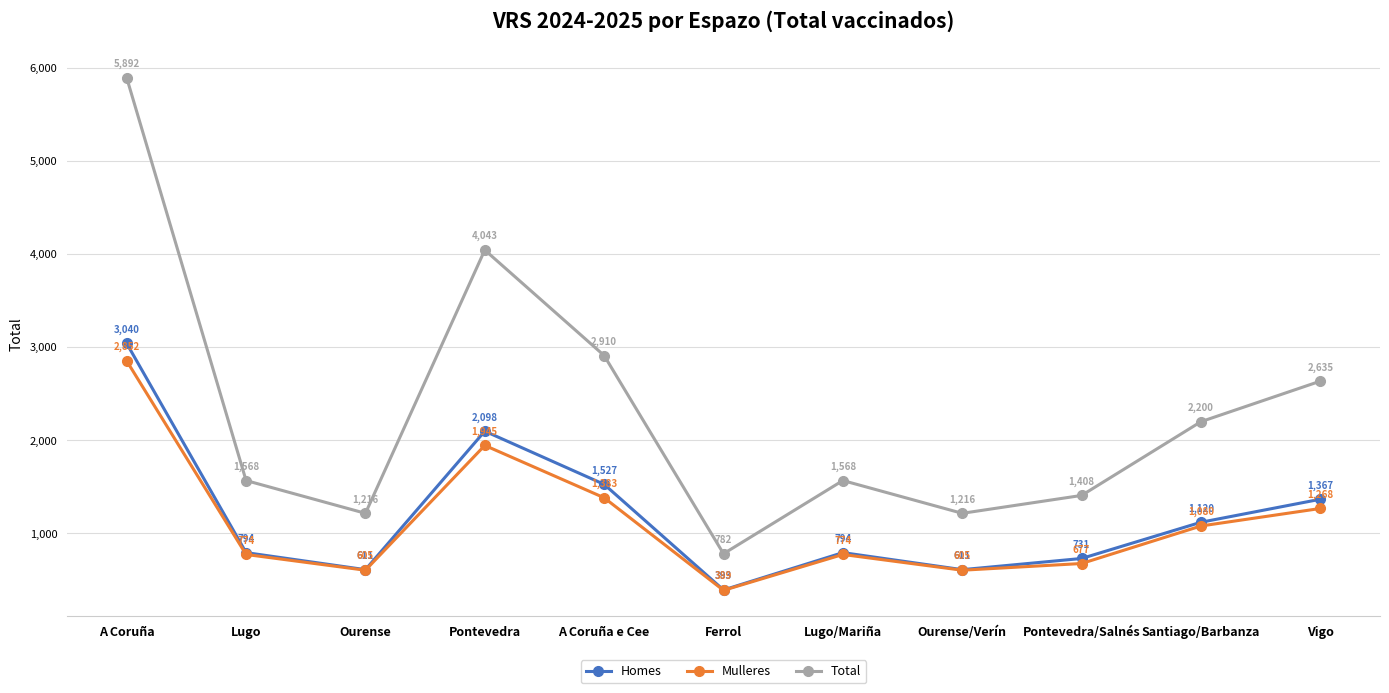

Reading right to left, list all the values displayed in this chart.

Homes: 1367	1120	731	611	794	393	1527	2098	611	794	3040
Mulleres: 1268	1080	677	605	774	389	1383	1945	605	774	2852
Total: 2635	2200	1408	1216	1568	782	2910	4043	1216	1568	5892